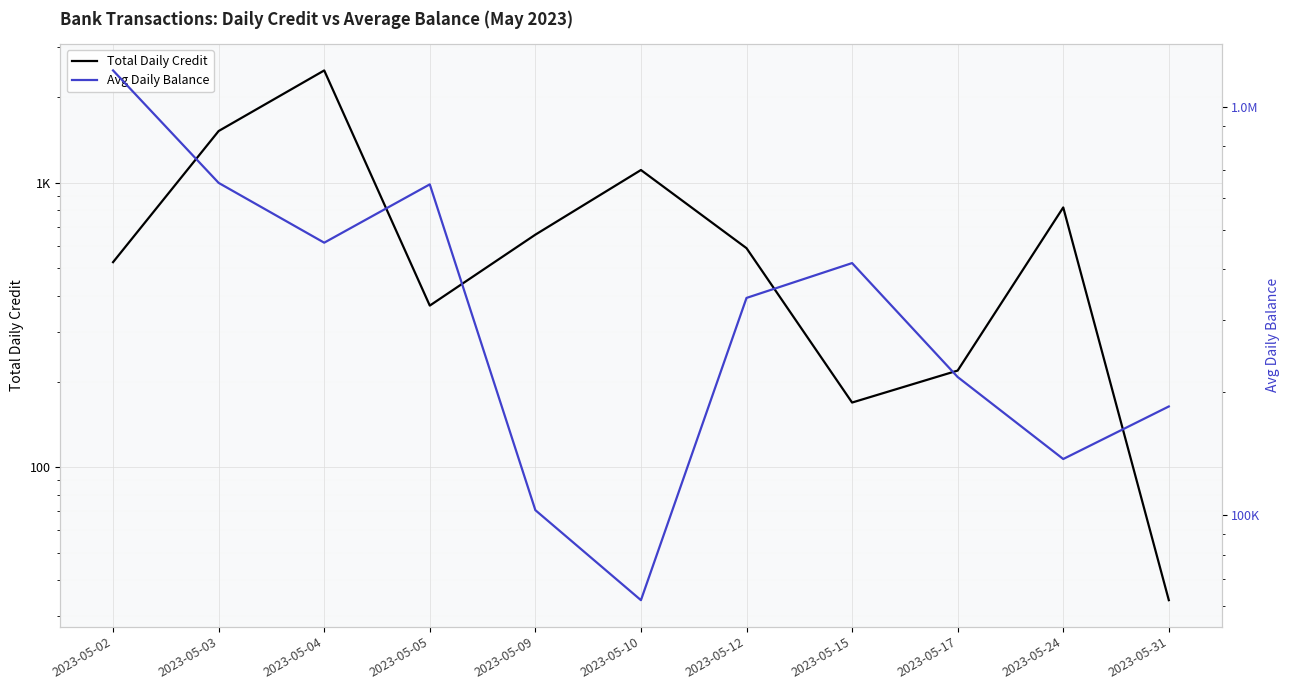

Is this an area chart (filled region under the line)?

No